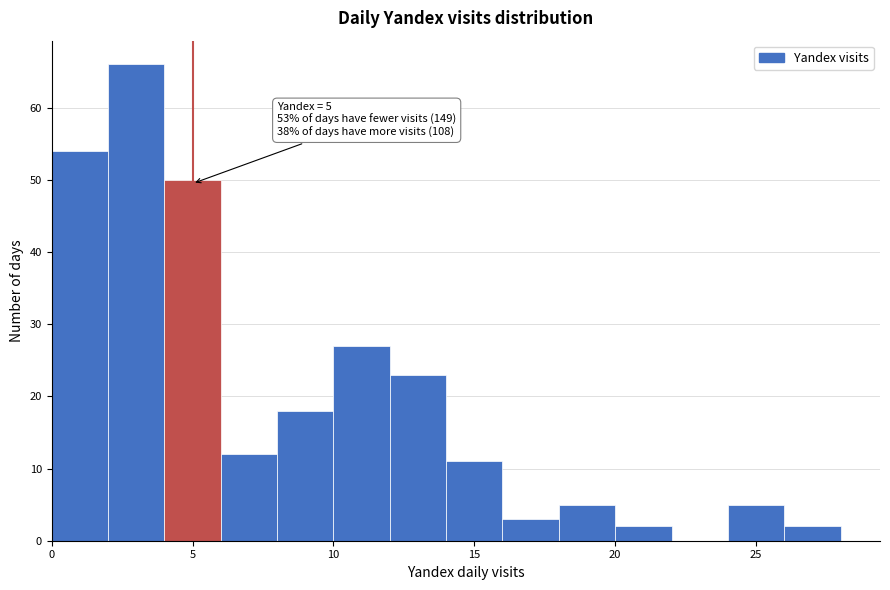

Over which range of the x-axis is the bar tallest?

2 to 4